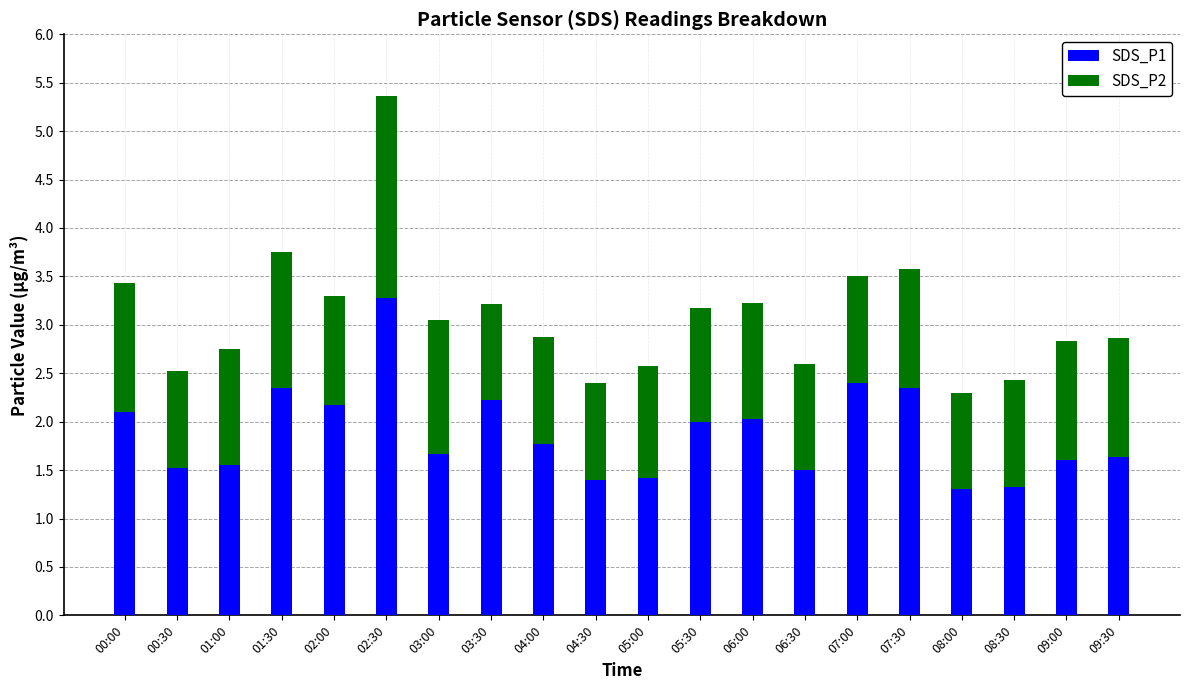

Are the bars horizontal?

No